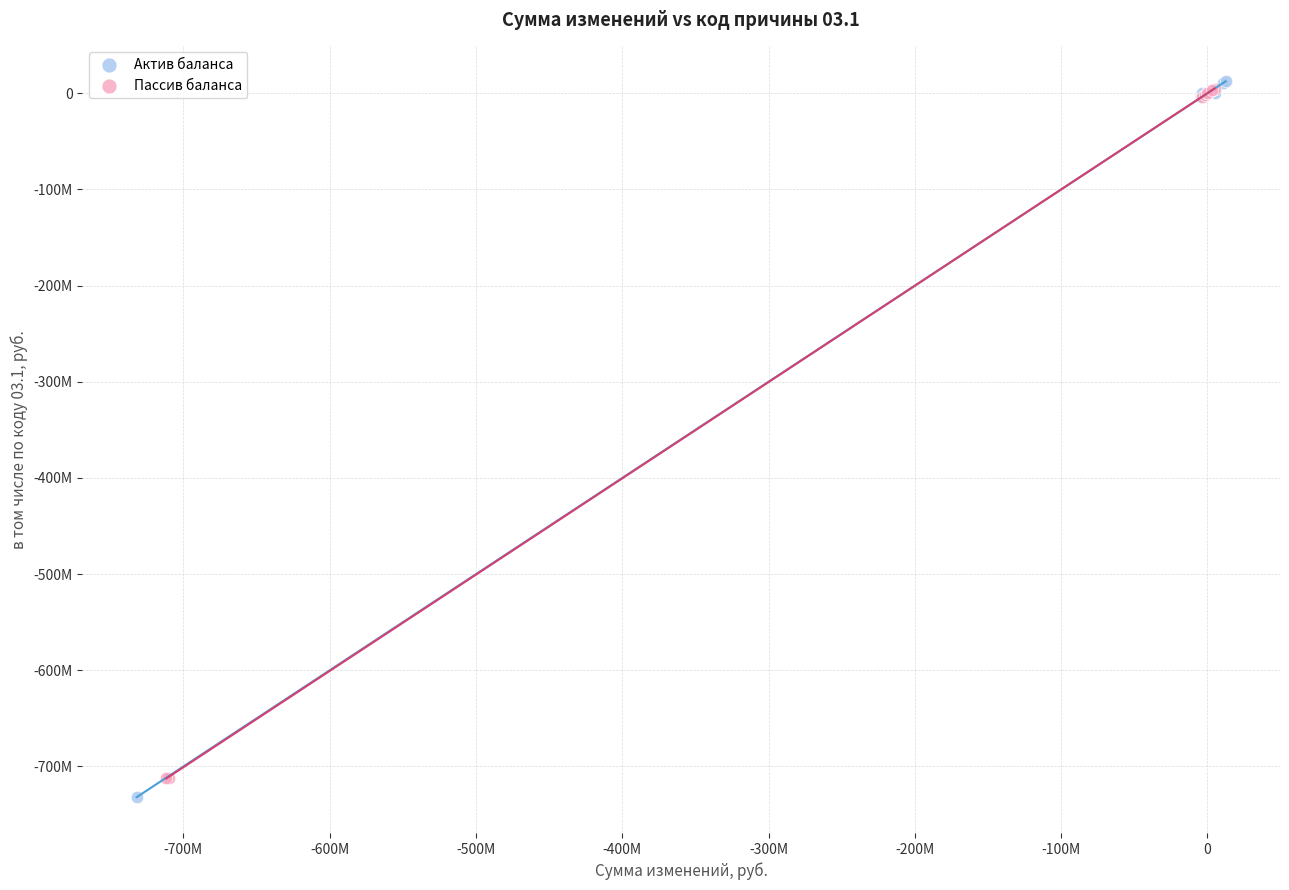

Which series contains the lowest Y value?

Актив баланса